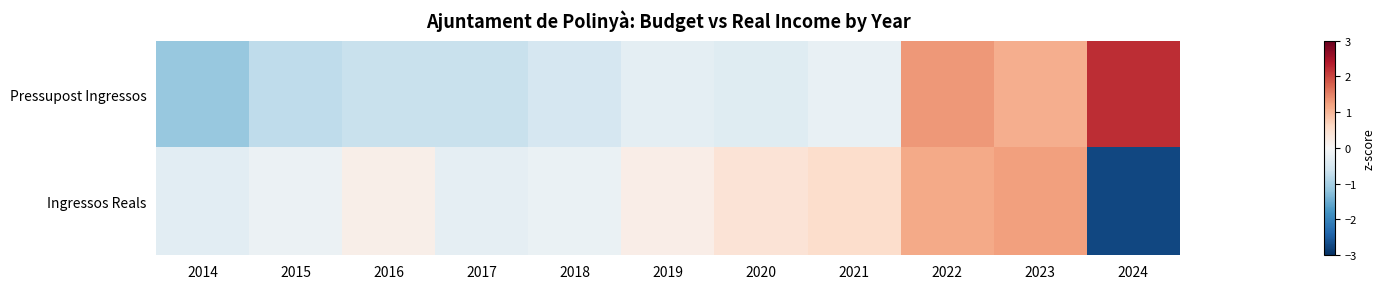

How many series are shown in this chart?

2